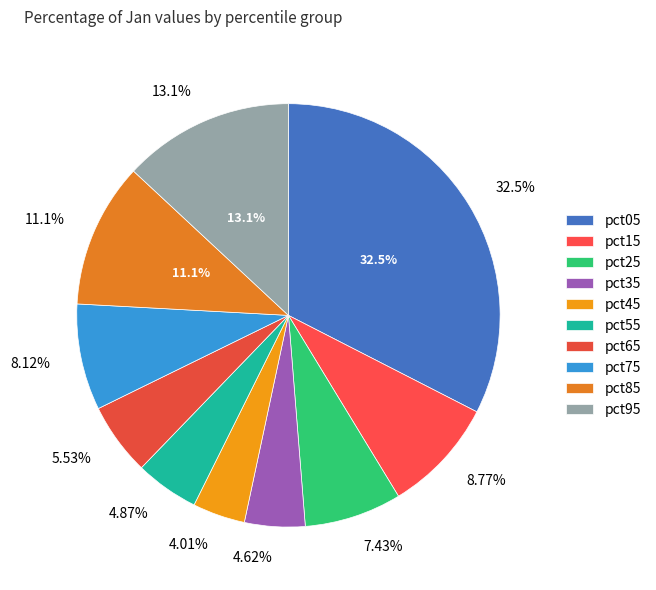

To the nearest percent, what percentage of the pie is pct05?

33%